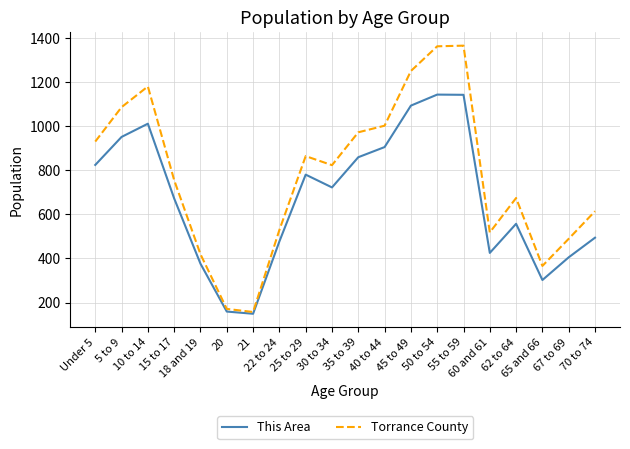

Rank the series by their maximum value, from highest to lowest.

Torrance County, This Area